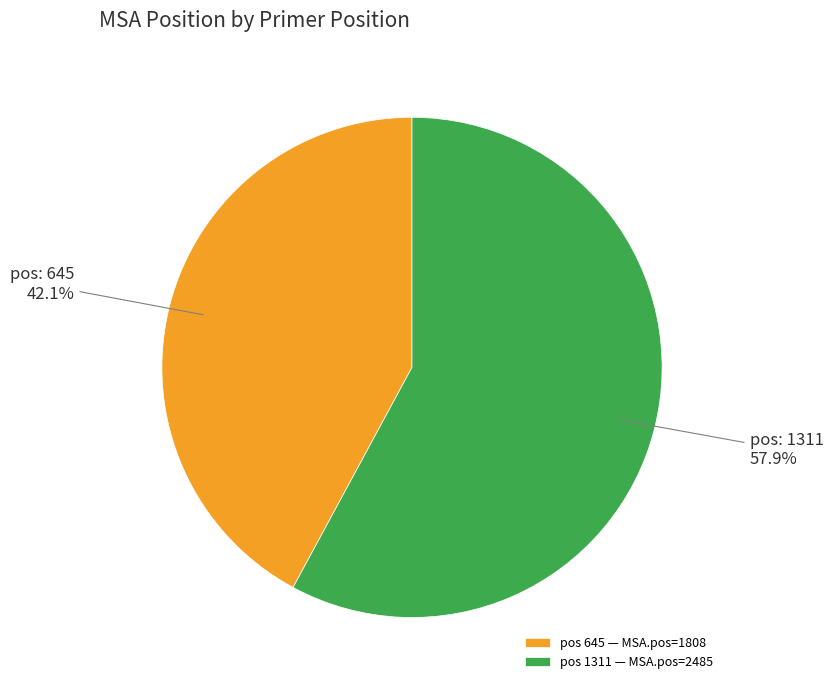

Which category has the biggest portion of the pie?

pos 1311 — MSA.pos=2485